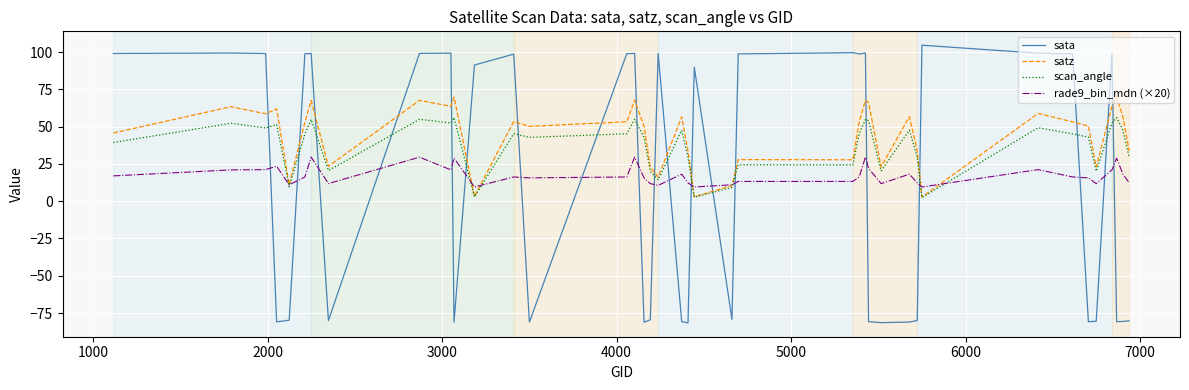

Which series ends up on top after the final intersection of sata and scan_angle?

scan_angle